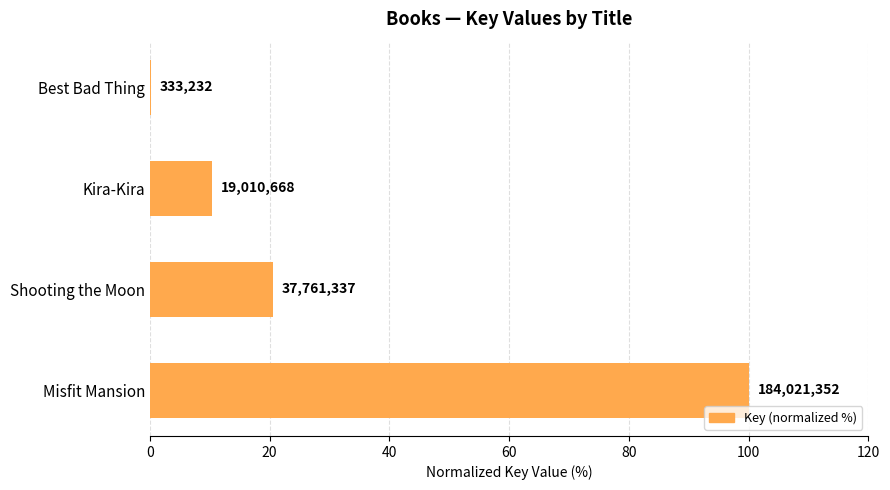

What is the difference between the maximum and minimum values?

99.8